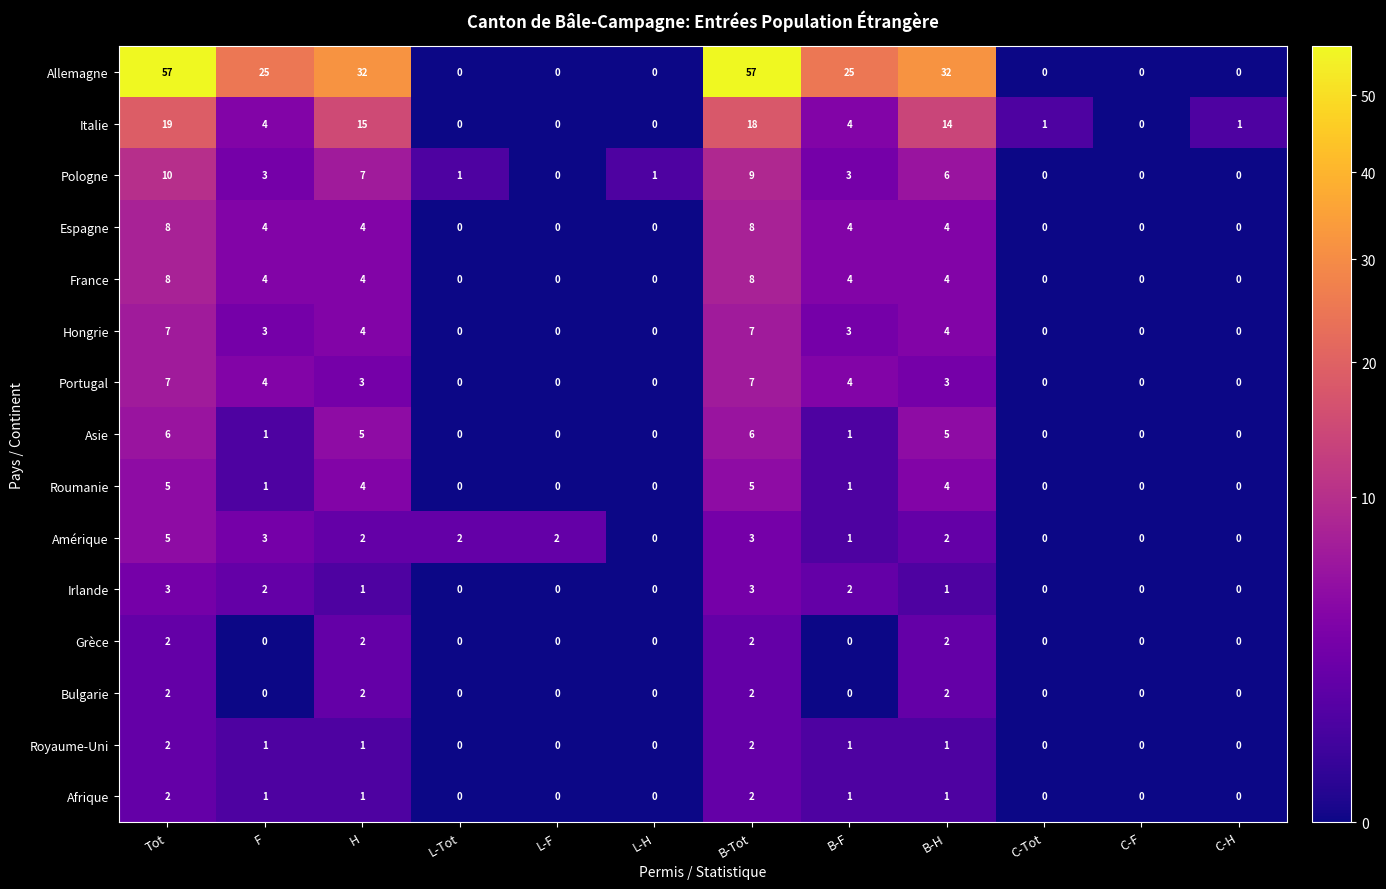

What is the total value across all series at L-H?

1